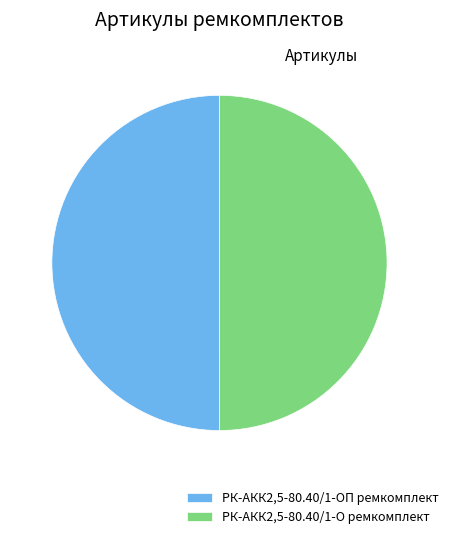

Is it true that РК-АКК2,5-80.40/1-О ремкомплект is 50% of the pie?

True